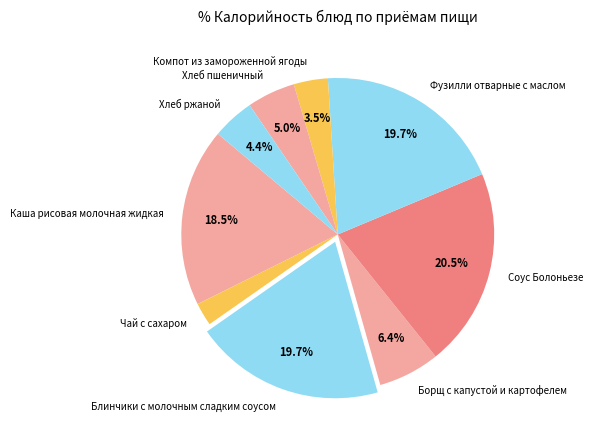

Which has a higher value, Каша рисовая молочная жидкая or Чай с сахаром?

Каша рисовая молочная жидкая